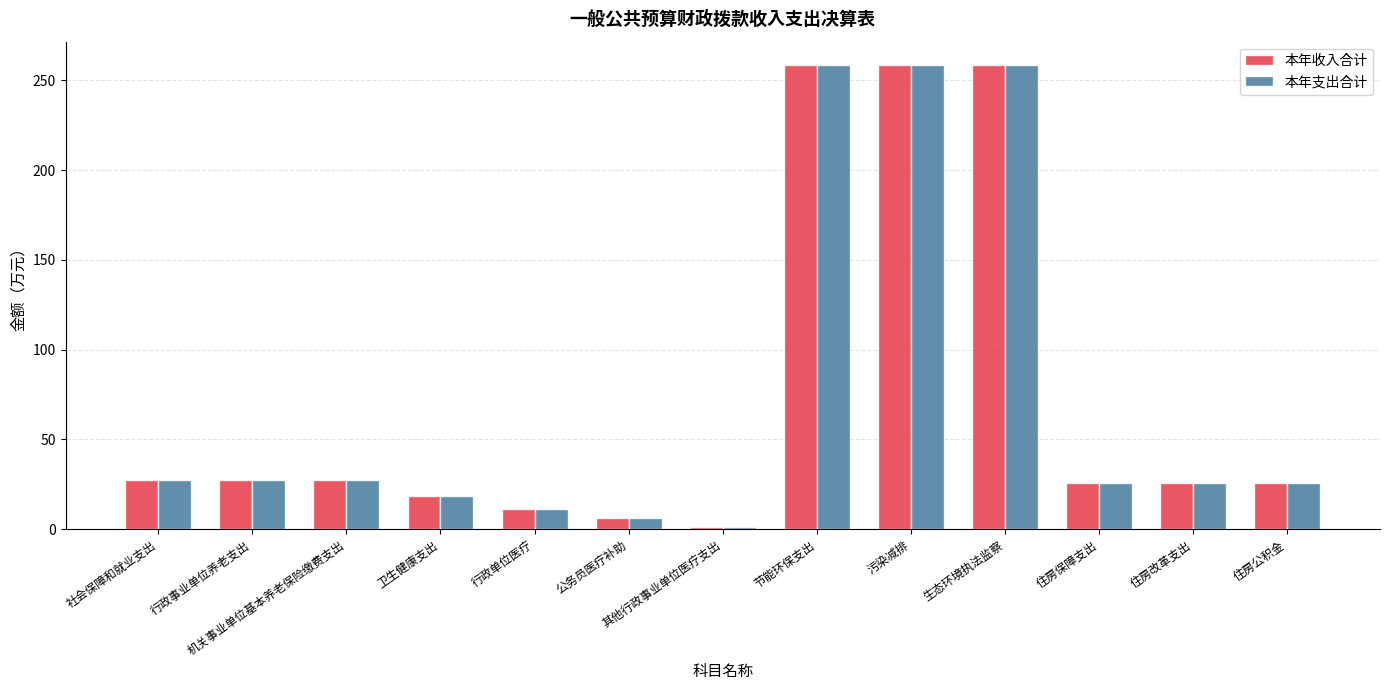

What is the total value across all series at 行政事业单位养老支出?

54.6